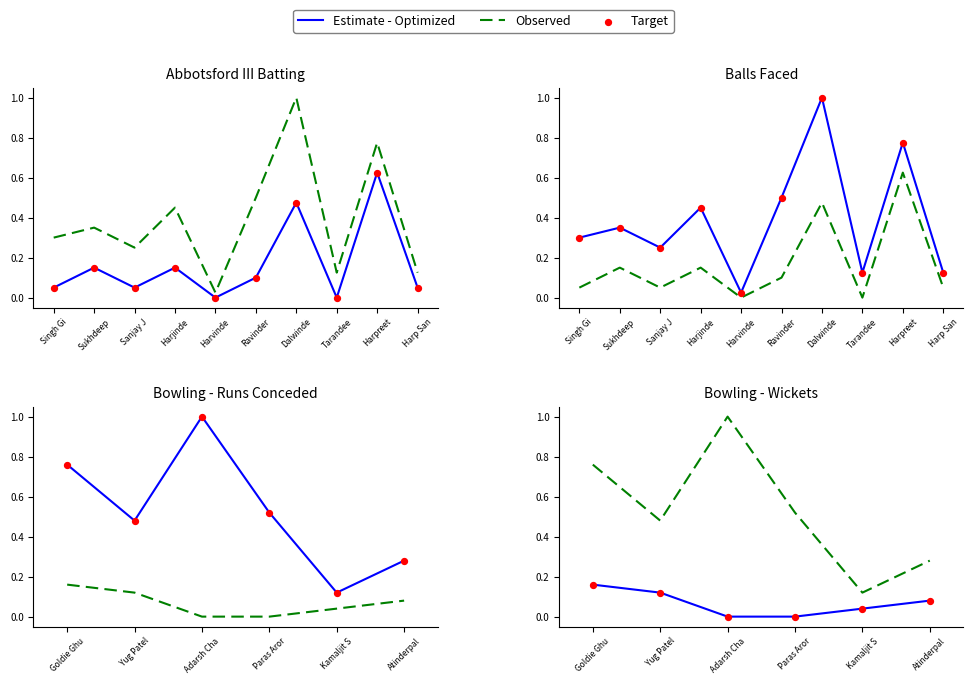

Which series contains the highest Y value?

Observed